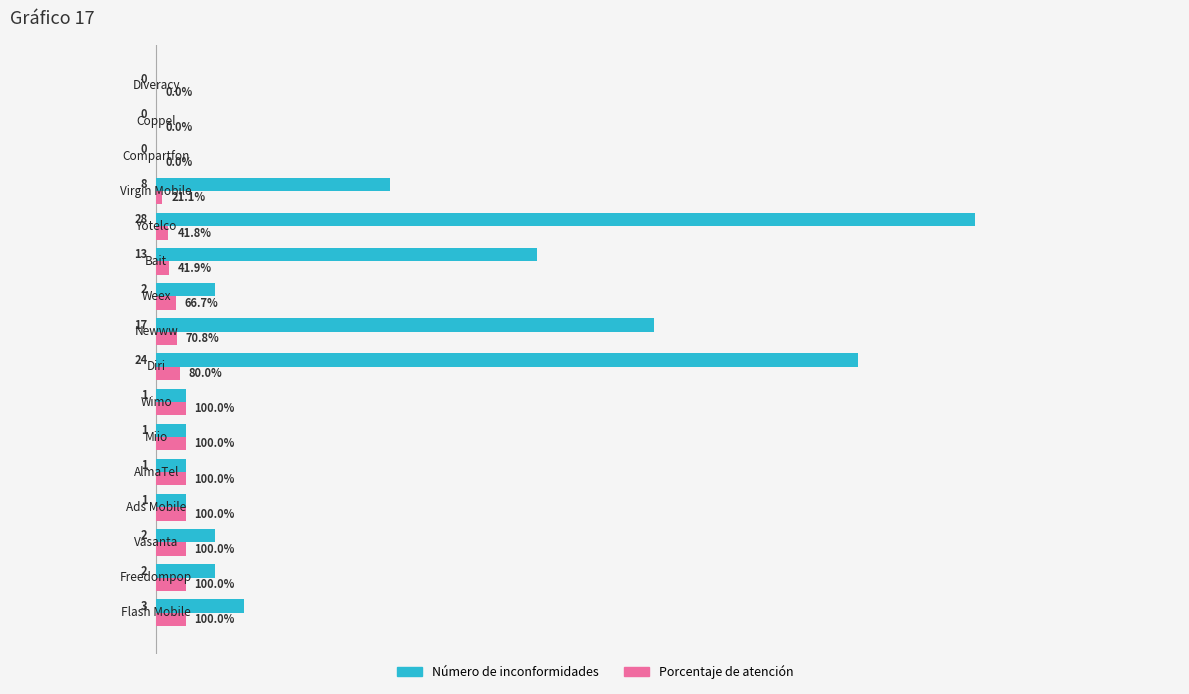

Which series has the largest total across all categories?

Número de inconformidades